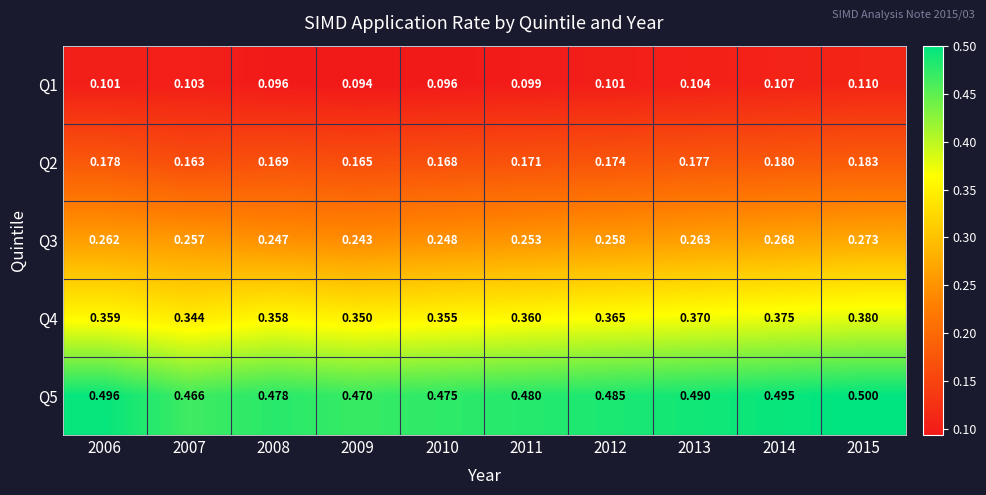

What is the maximum value shown in the chart?

0.5